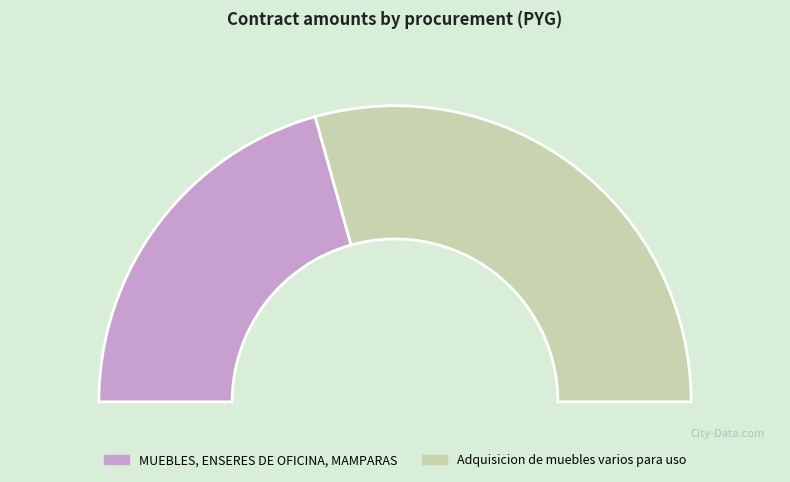

To the nearest percent, what is the difference between the largest and smallest slice percentages?

17%